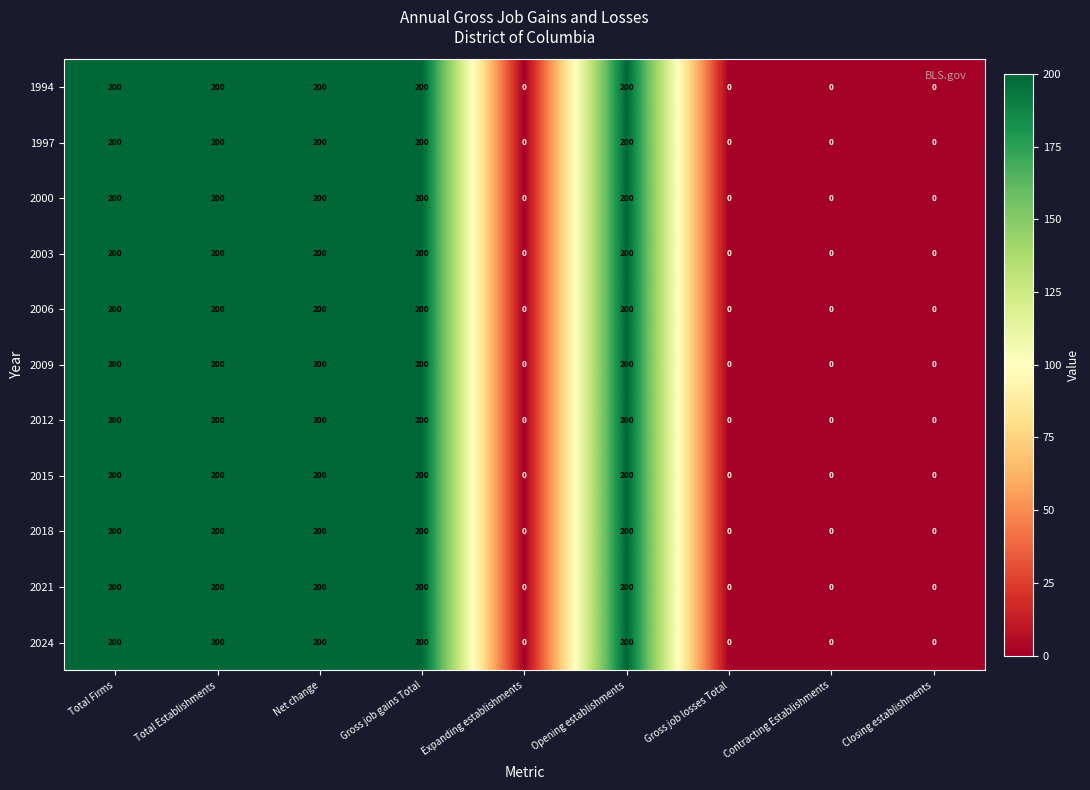

What is the difference between the maximum and minimum values in the 2024 series?

200